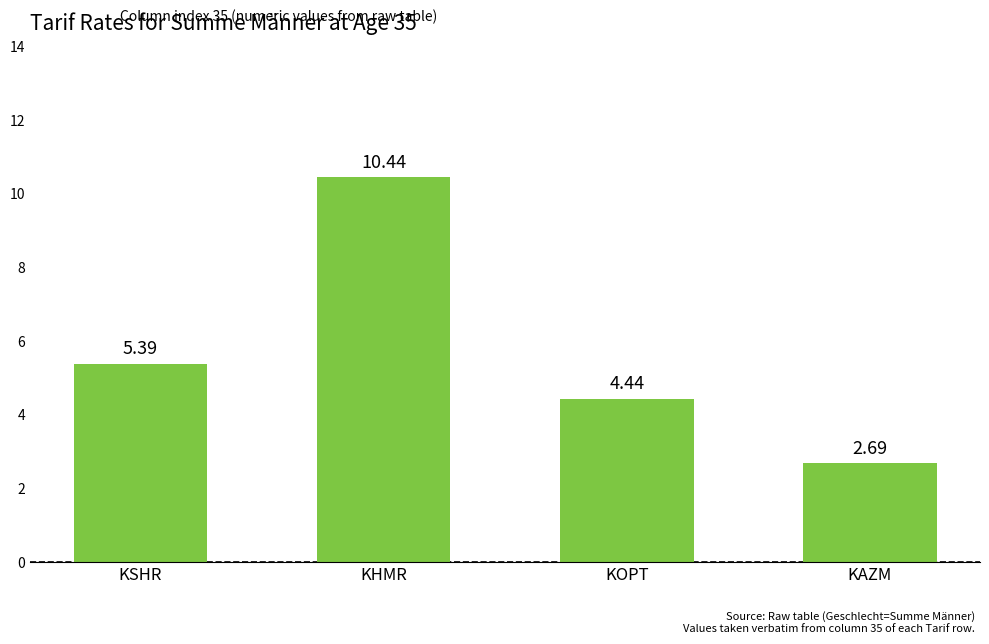

How many bars are there in total?

4